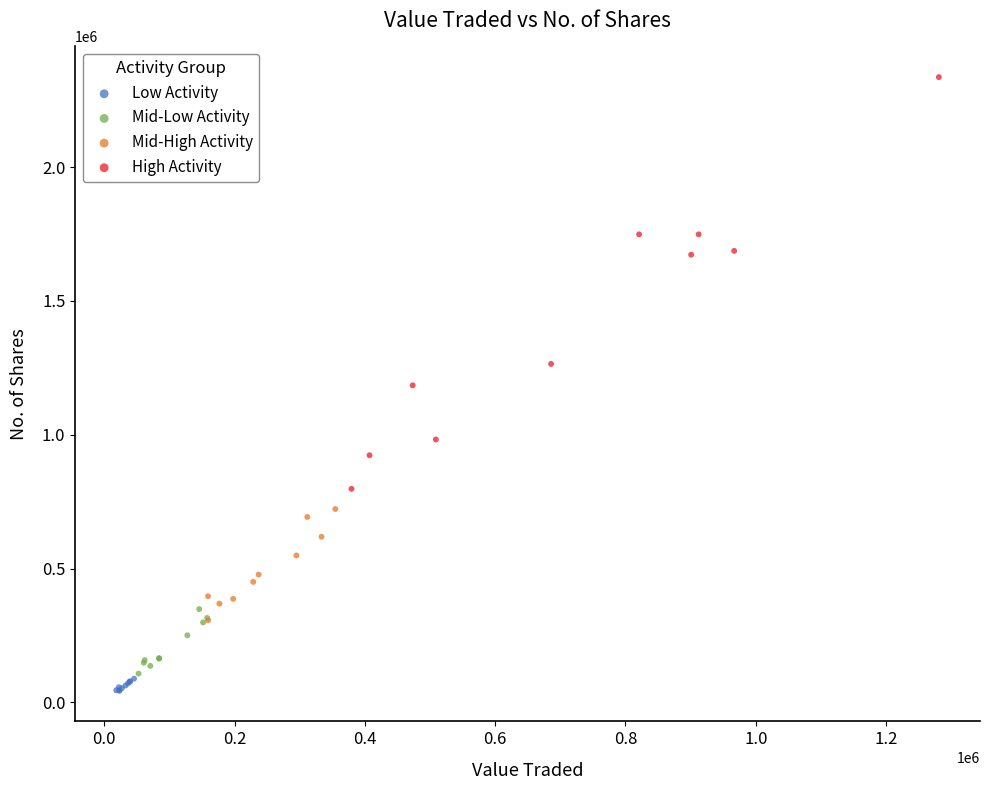

What are all the series names shown in the legend?

Low Activity, Mid-Low Activity, Mid-High Activity, High Activity